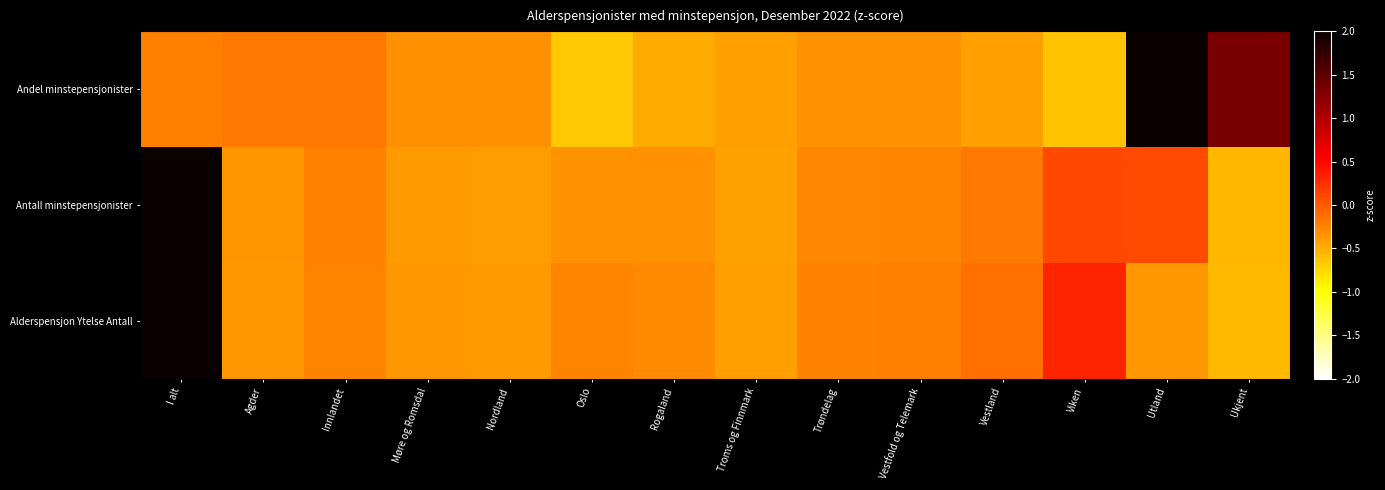

At which category is the sum across all series the highest?

I alt